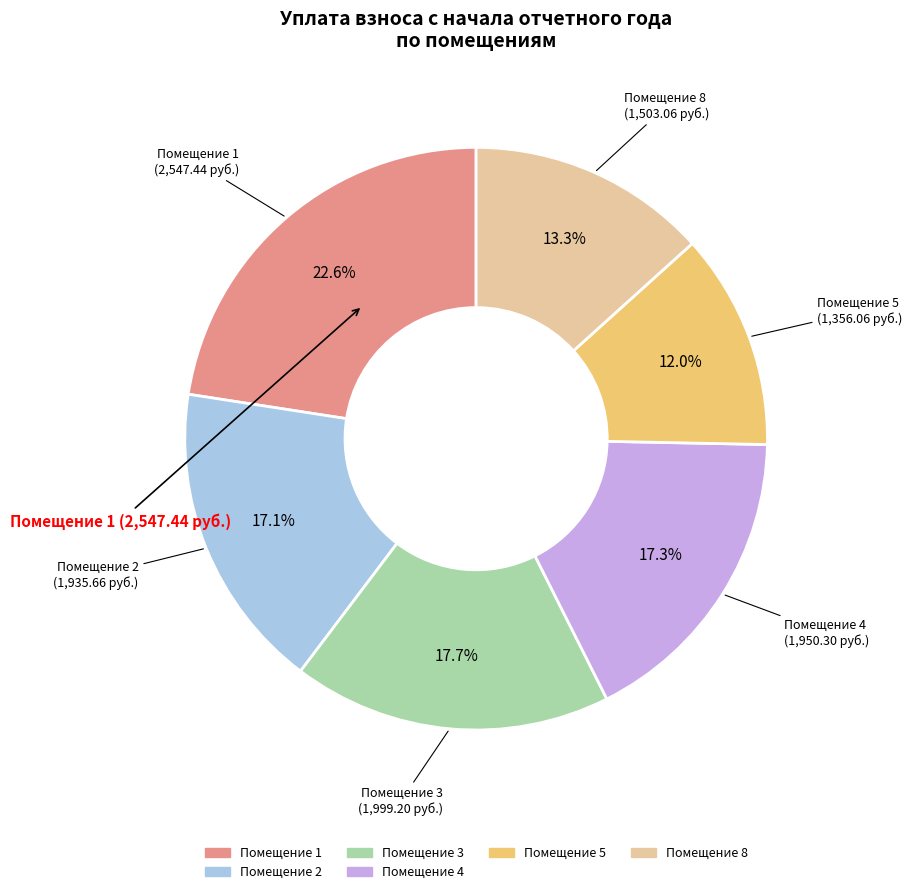

Does any single category account for the majority?

No